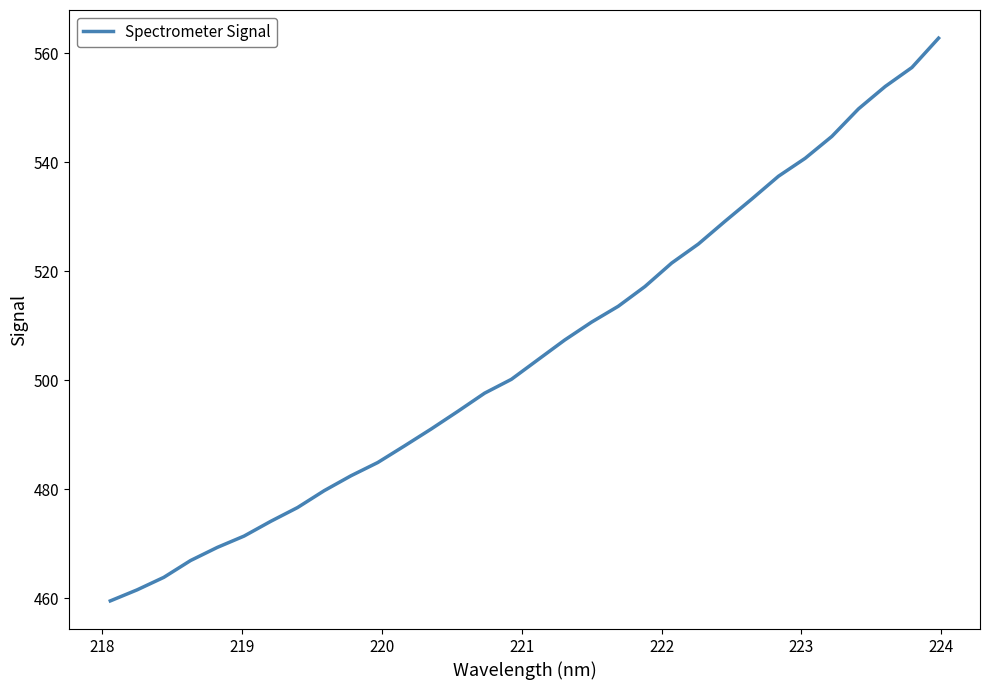

What is the difference between the maximum and minimum values?

103.2